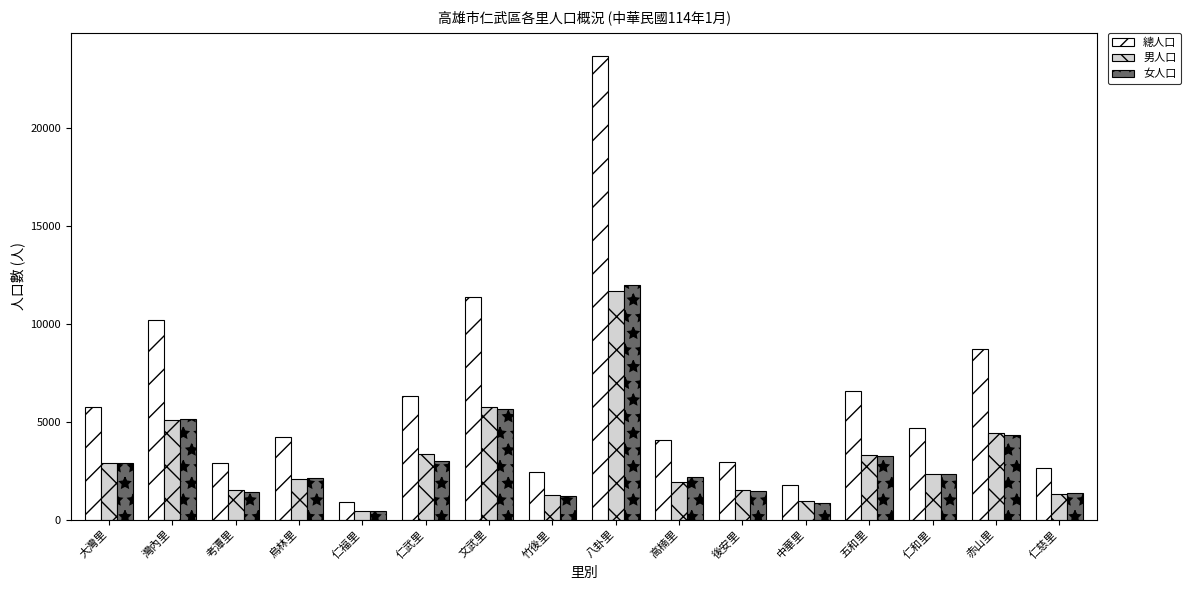

What is the value of the 女人口 bar at the 9th from the left?

11989